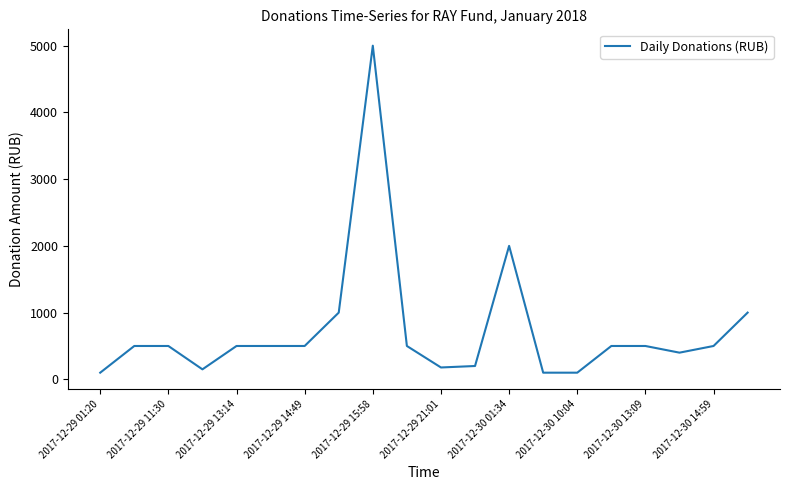

What is the maximum value shown in the chart?

5000